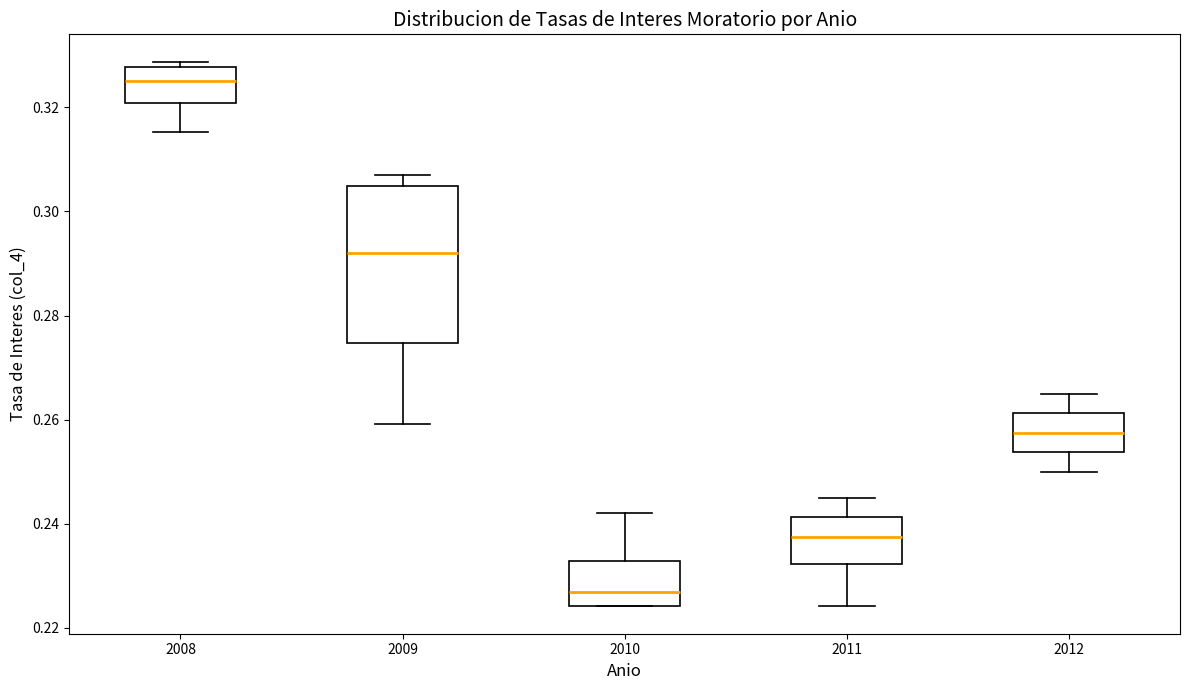

Where is the lower edge of the box at x = 2012 on the y-axis? The values are not printed on the chart, so give them approximately, as read against the axis.

0.254